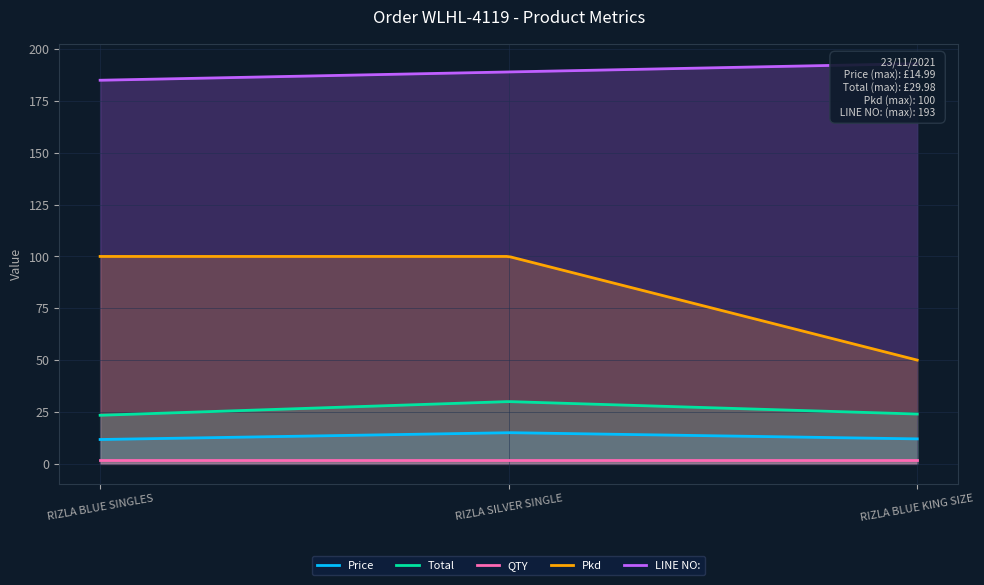

At which category is the sum across all series the highest?

RIZLA SILVER SINGLE